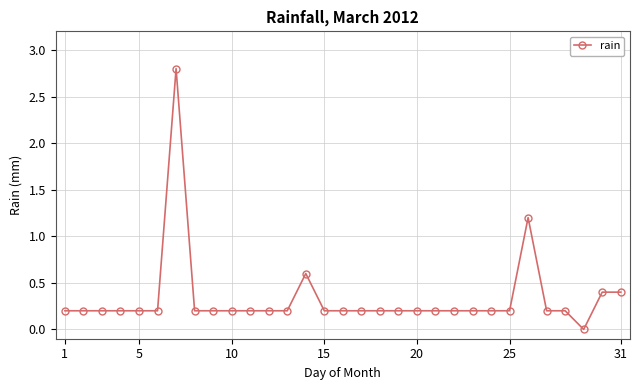

True or false: the data has more than 1 interior local peaks.

True